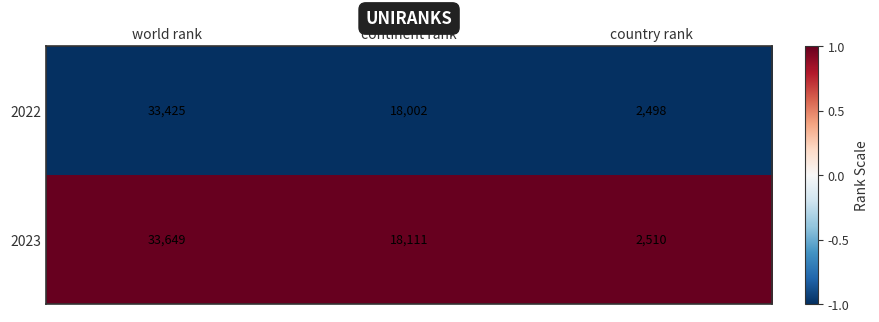

How many data points does each series have?

3